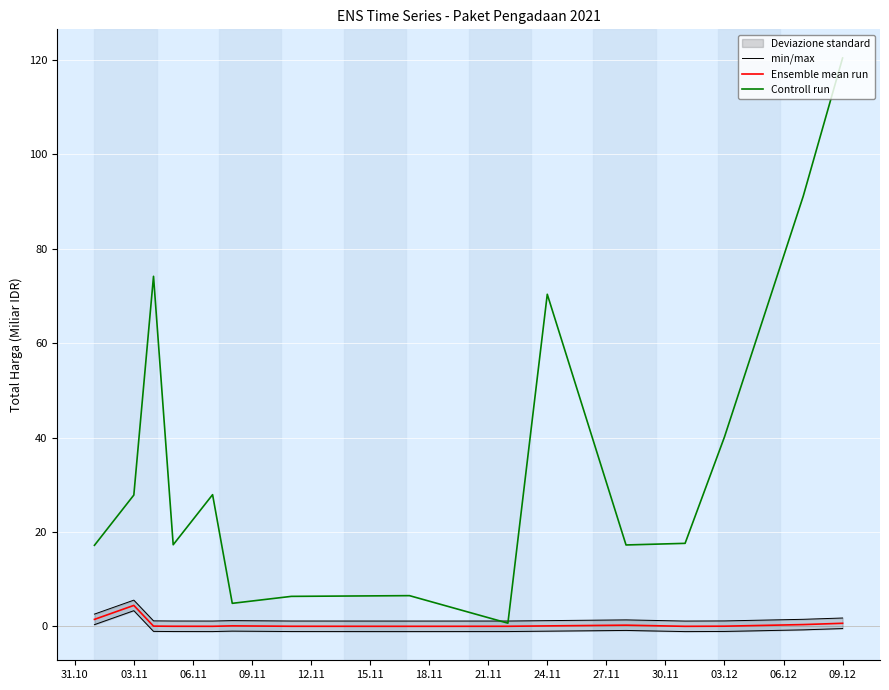

True or false: Controll run has more than 0 interior local peaks.

True